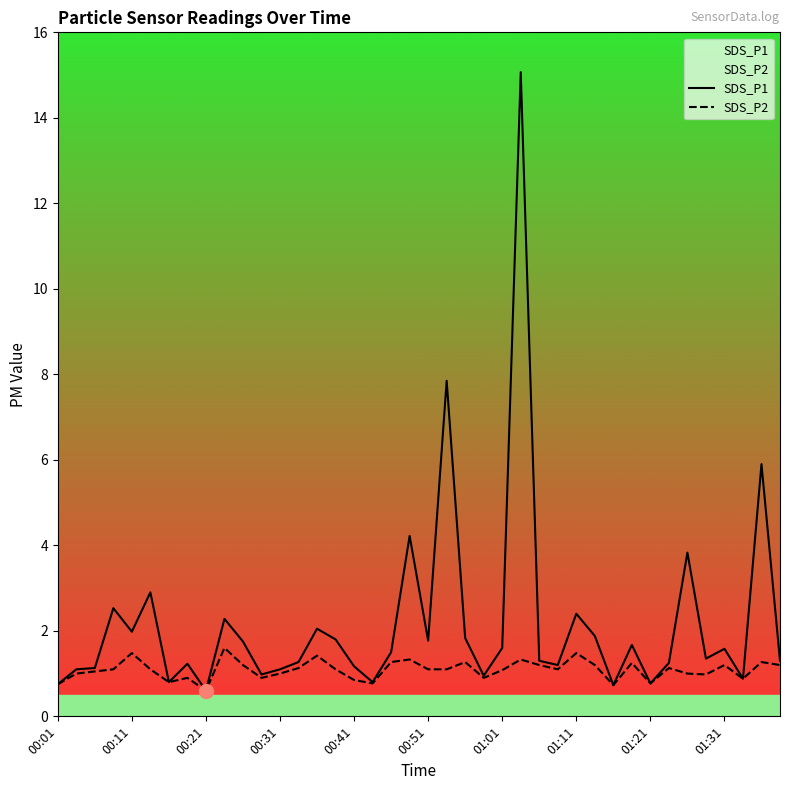

Where is SDS_P1 nearest to the value 7?

21